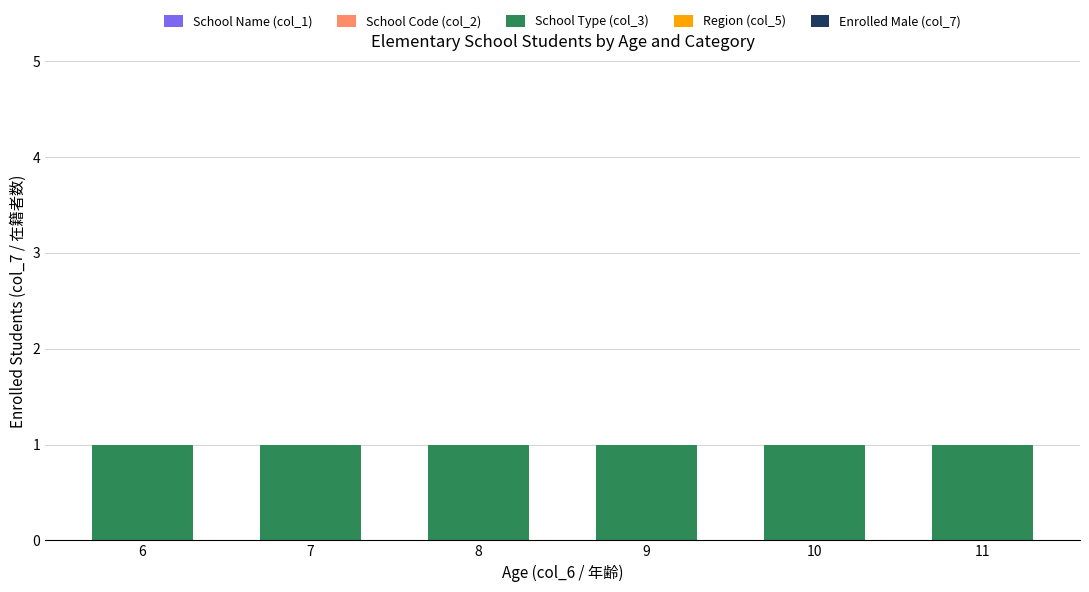

At which label does Enrolled Male (col_7) reach its peak?

6